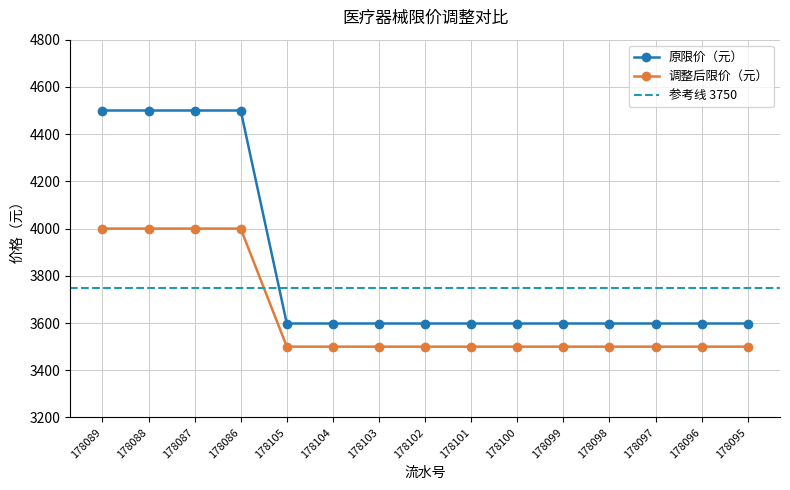

Which series has the largest range (max minus min)?

原限价（元）